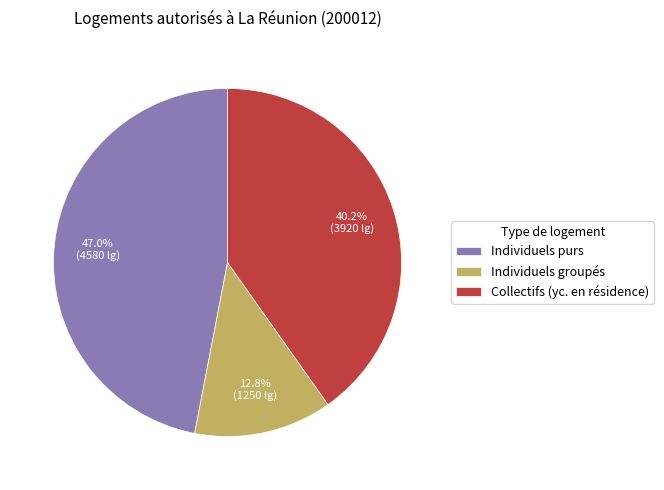

Which has a higher value, Individuels purs or Collectifs (yc. en résidence)?

Individuels purs